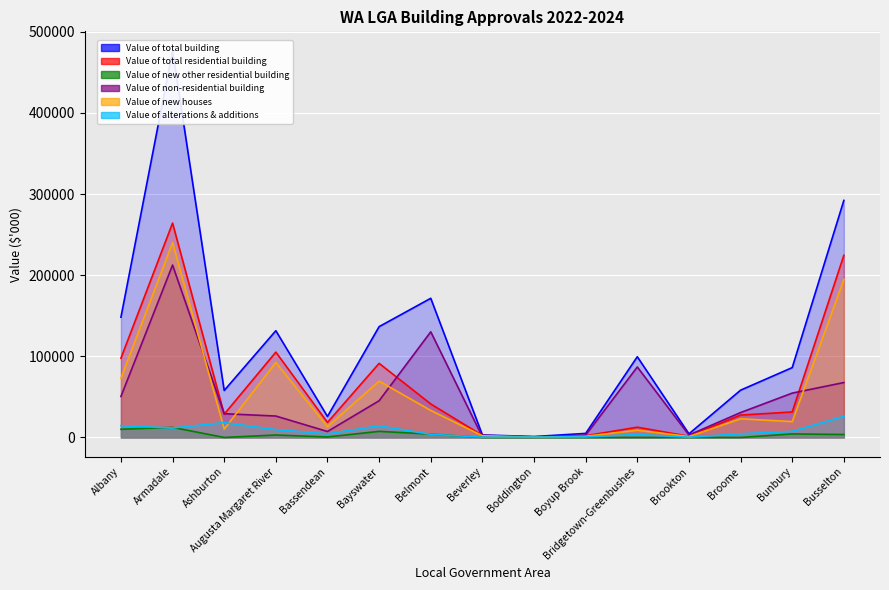

At which category is the sum across all series the highest?

Armadale